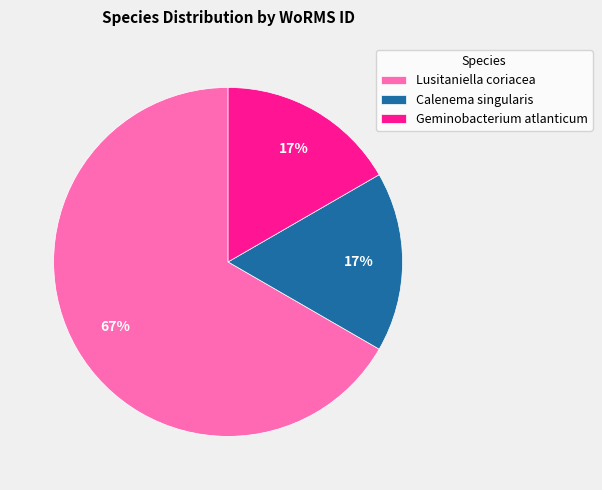

Between Geminobacterium atlanticum and Lusitaniella coriacea, which is larger?

Lusitaniella coriacea